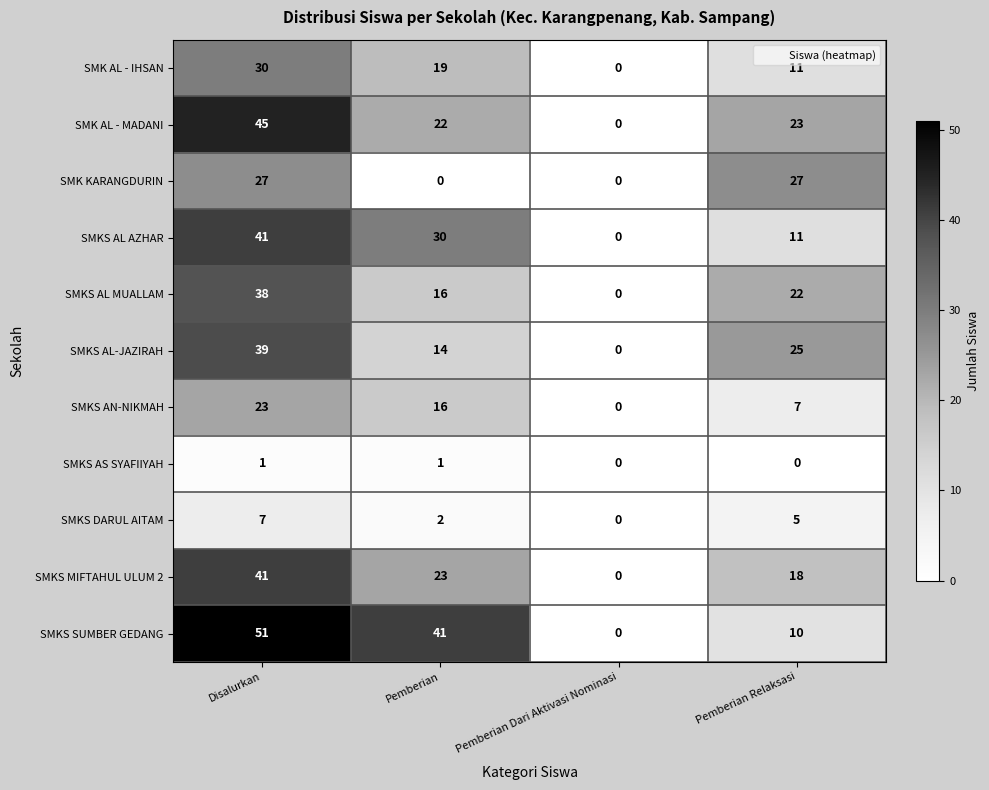

Rank the categories by SMK AL - MADANI value from highest to lowest.

Disalurkan, Pemberian Relaksasi, Pemberian, Pemberian Dari Aktivasi Nominasi